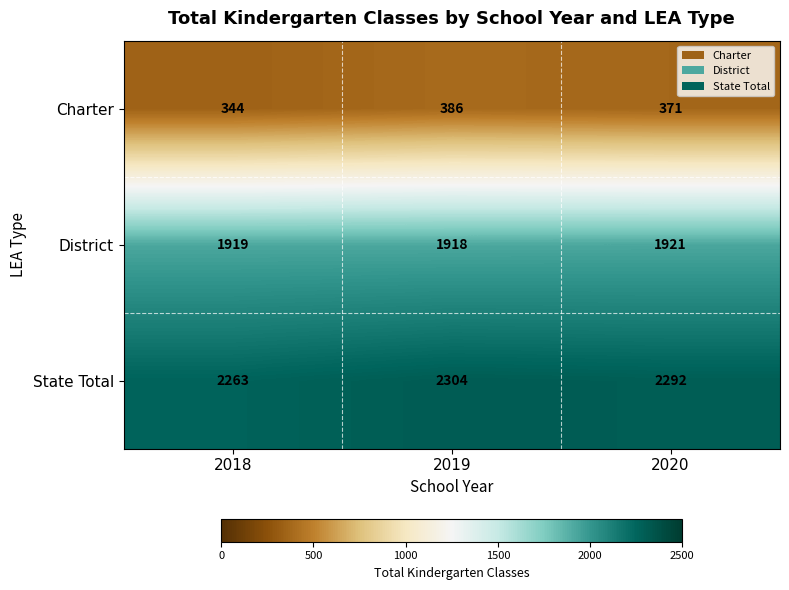

List the series in order of their overall mean, lowest first.

Charter, District, State Total